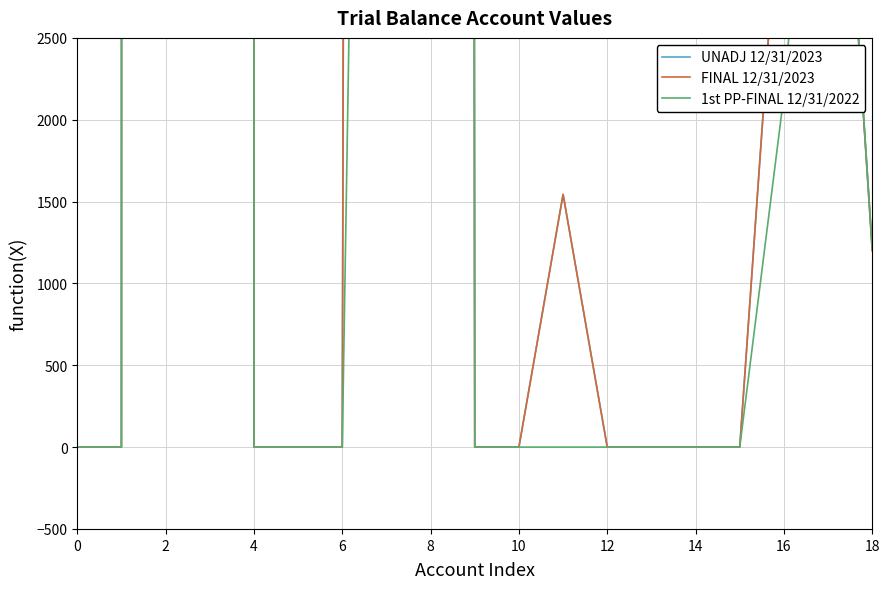

True or false: 1st PP-FINAL 12/31/2022 and FINAL 12/31/2023 intersect in this chart.

False